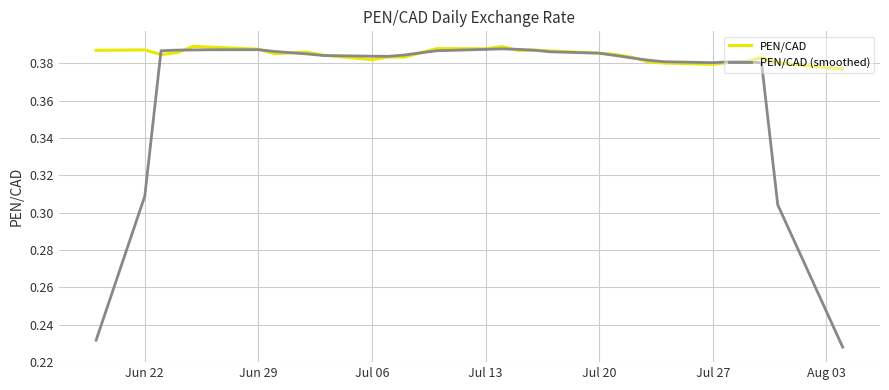

List the series in order of their overall mean, highest first.

PEN/CAD, PEN/CAD (smoothed)